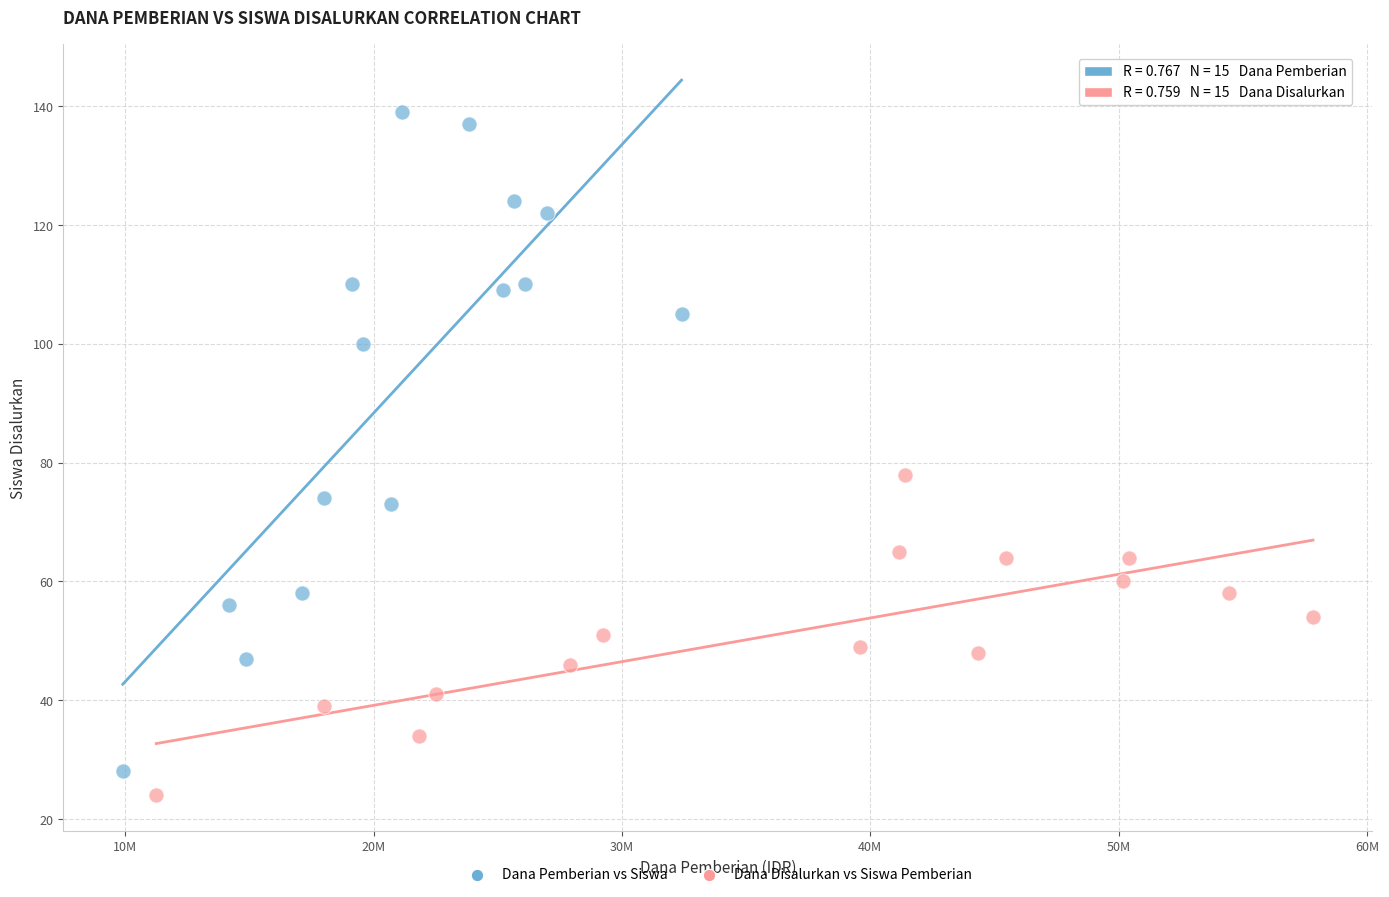

Which series contains the highest Y value?

Dana Pemberian vs Siswa